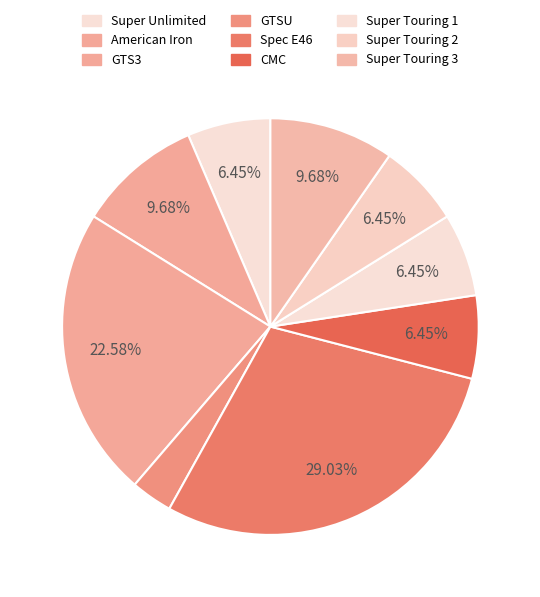

Is it true that Super Touring 1 is 6% of the pie?

True